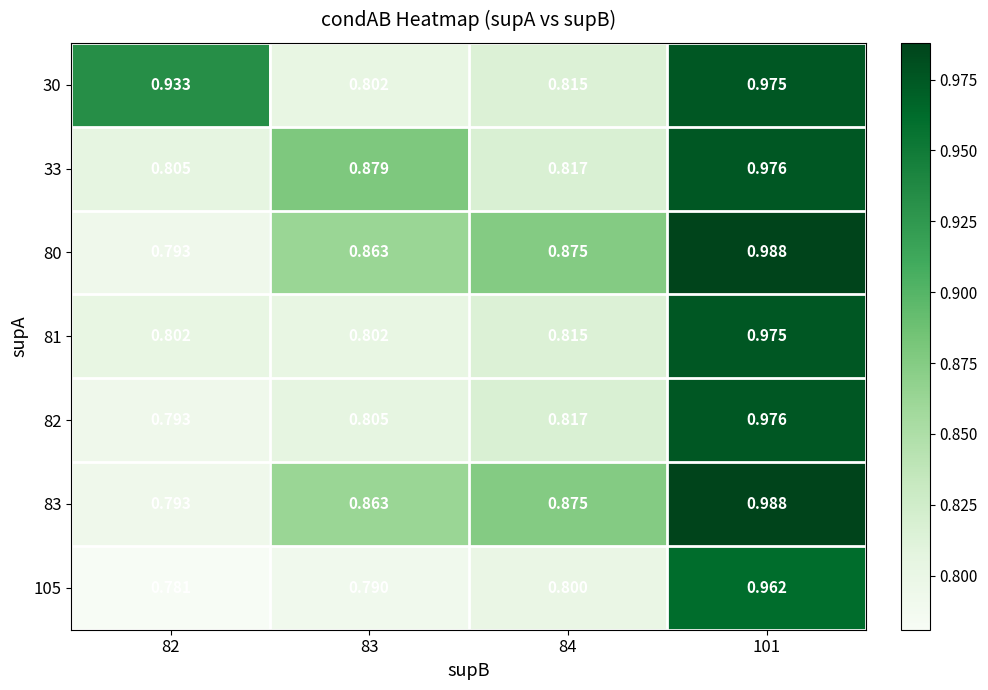

Is the value of 33 at 101 greater than the value of 81 at 82?

Yes